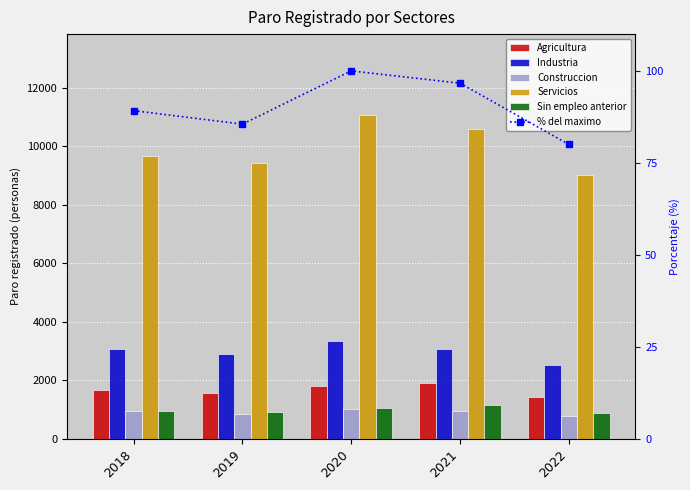

Reading right to left, transcribe all the data shown in this chart.

Agricultura: 2022=1438.8	2021=1902.9	2020=1799.0	2019=1549.8	2018=1655.5
Industria: 2022=2517.2	2021=3063.3	2020=3348.0	2019=2904.5	2018=3065.3
Construccion: 2022=757.0	2021=930.2	2020=1008.0	2019=832.2	2018=934.8
Servicios: 2022=9026.8	2021=10592.1	2020=11061.0	2019=9421.0	2018=9662.2
Sin empleo anterior: 2022=862.3	2021=1150.0	2020=1033.0	2019=897.2	2018=958.5
% del maximo: 2022=80.0	2021=96.7	2020=100.0	2019=85.5	2018=89.2